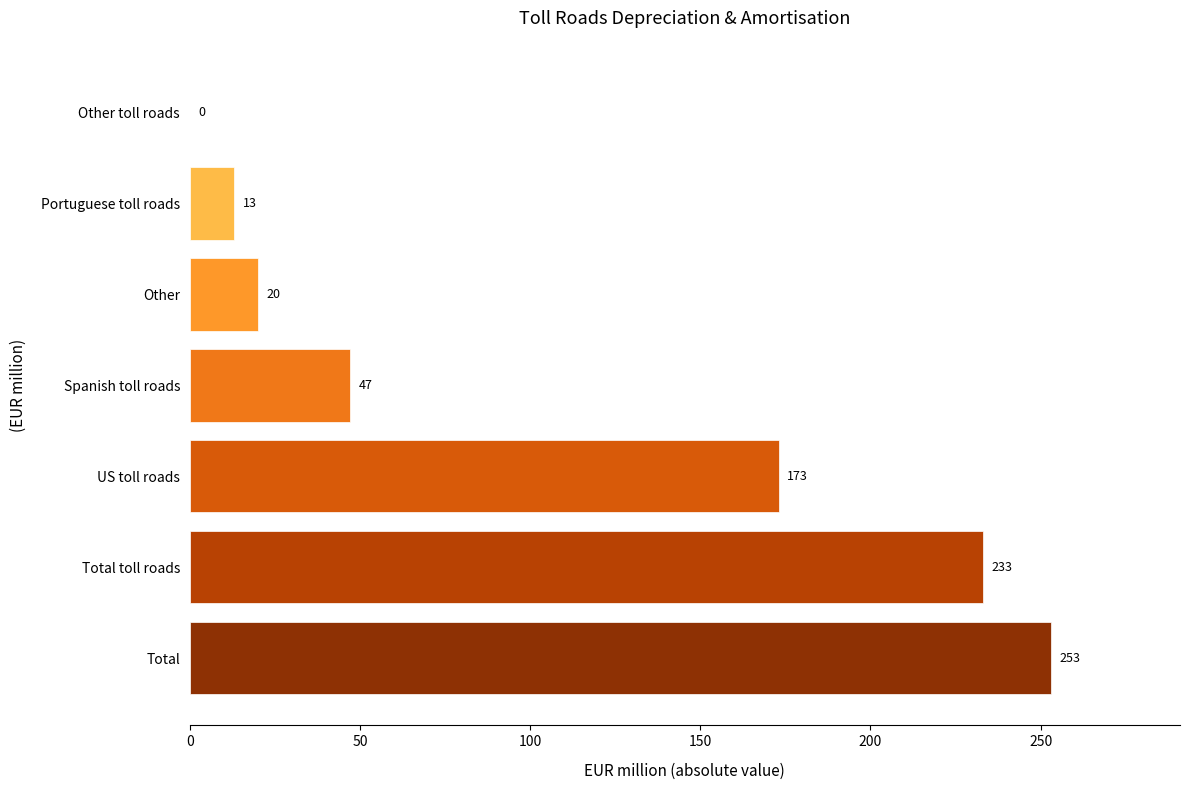

The chart shows a value of -175 at Other toll roads. True or false?

False